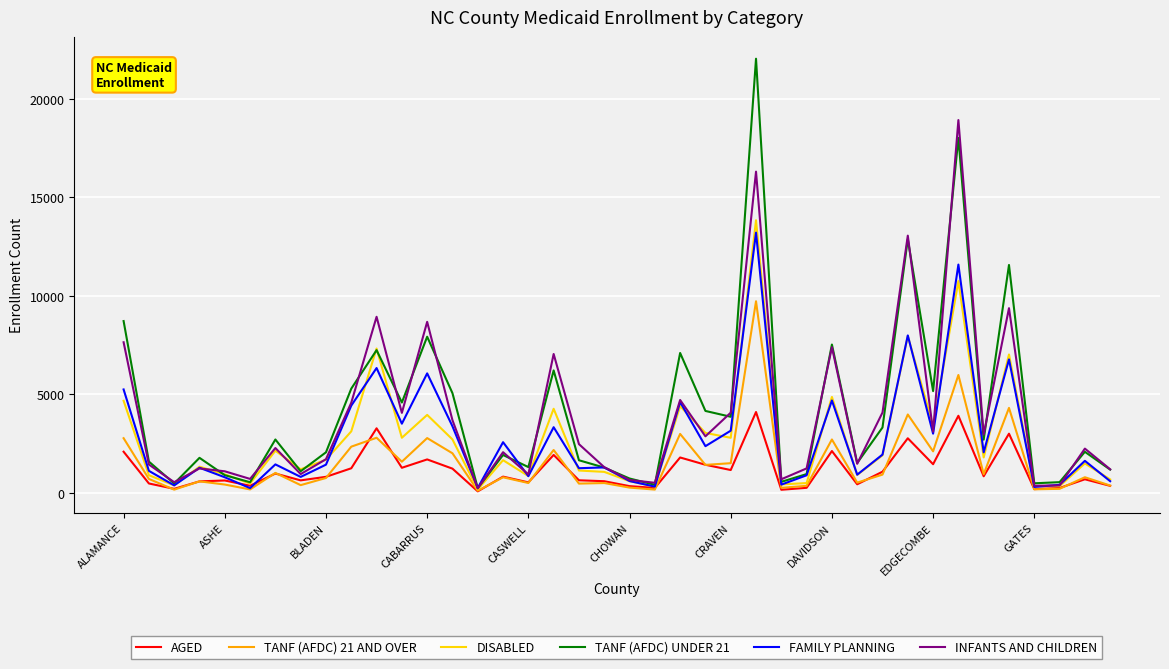

What is the highest value of the INFANTS AND CHILDREN series?

18923